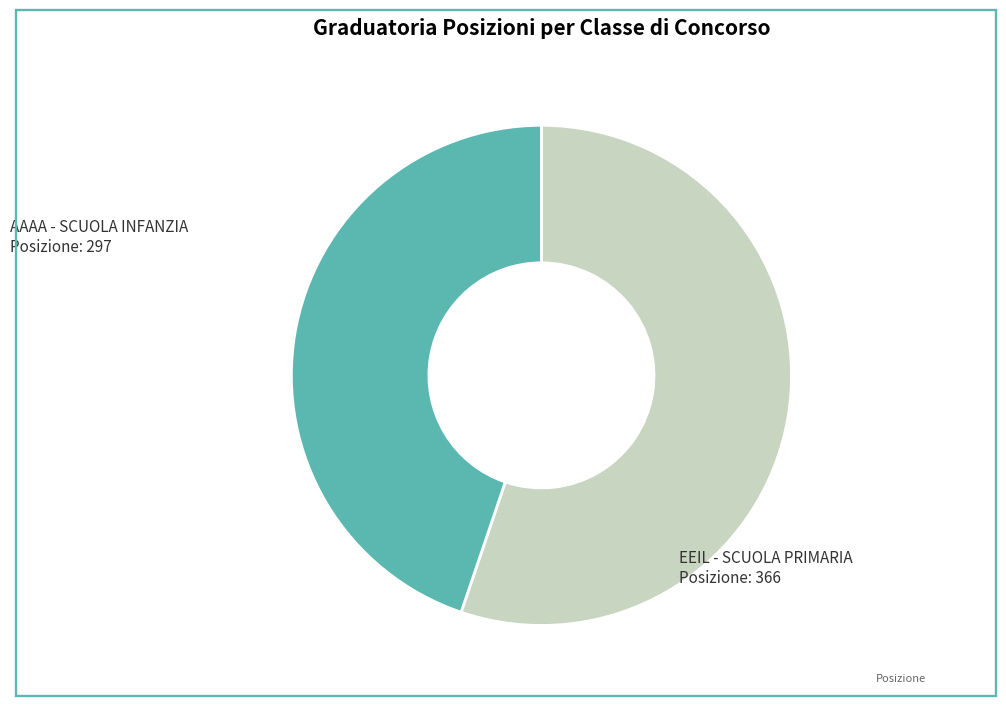

Does any single category account for the majority?

Yes